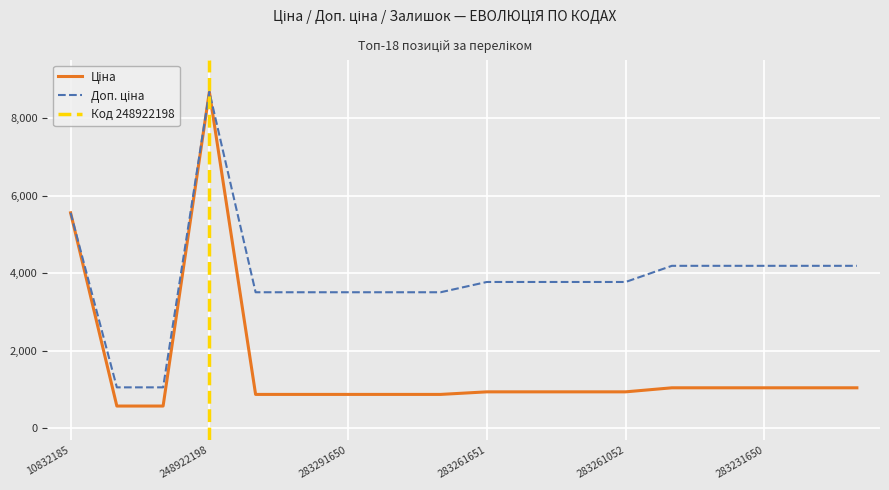

True or false: Доп. ціна and Ціна intersect in this chart.

False